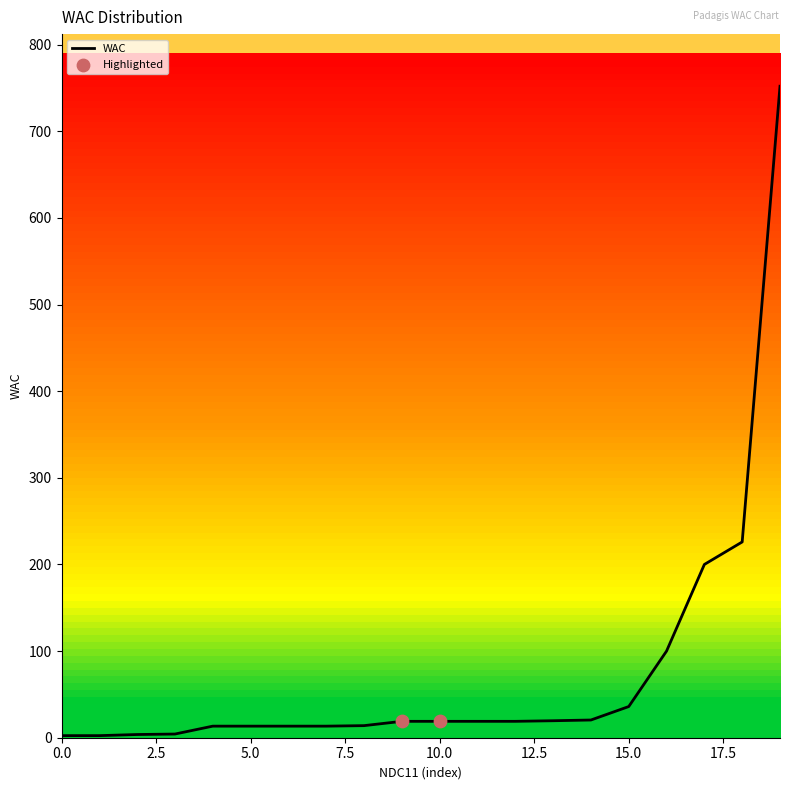

What is the maximum value shown in the chart?

752.0